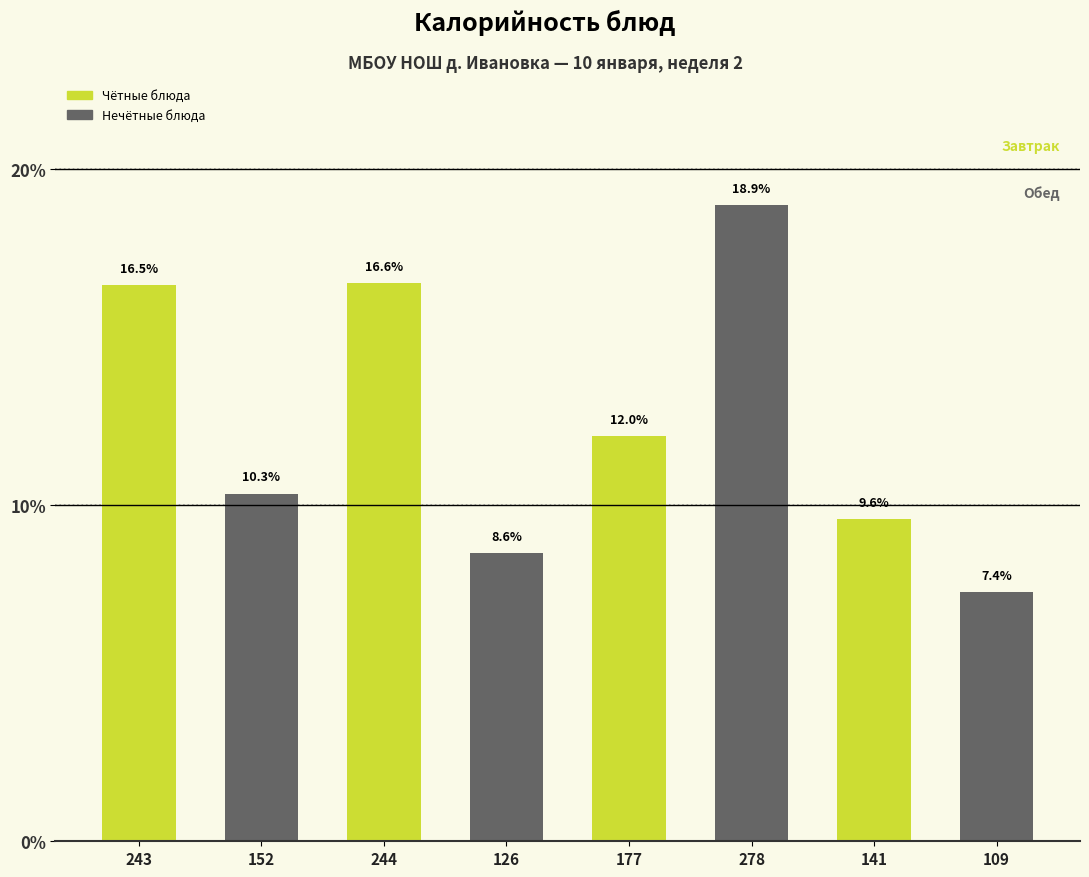

Reading right to left, extract all data points from this chart.

109=7.4	141=9.6	278=18.9	177=12.0	126=8.6	244=16.6	152=10.3	243=16.5